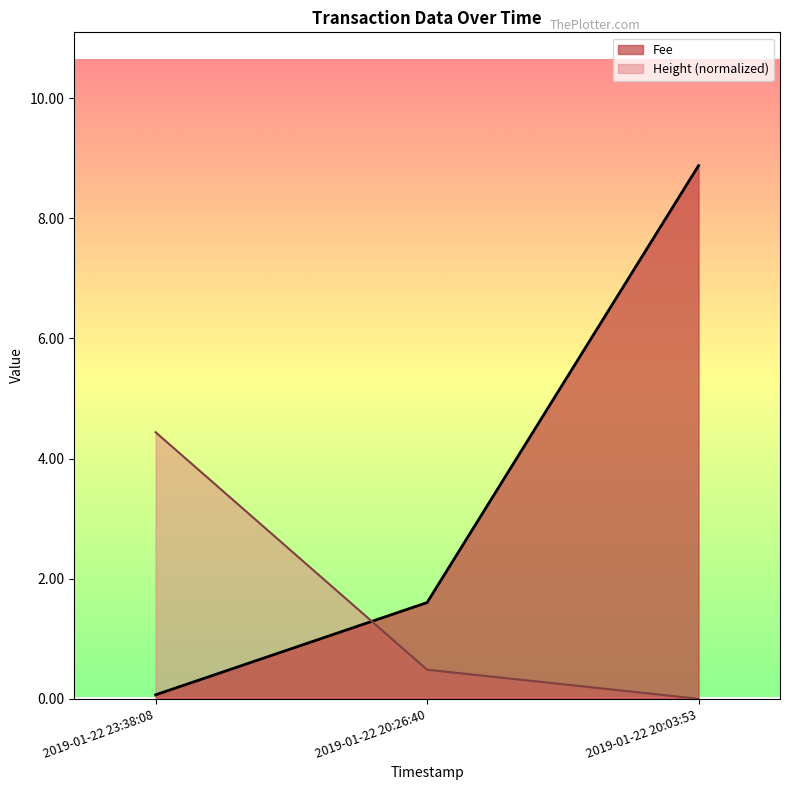

What is the value of the Fee point at the 1st from the left?

0.1